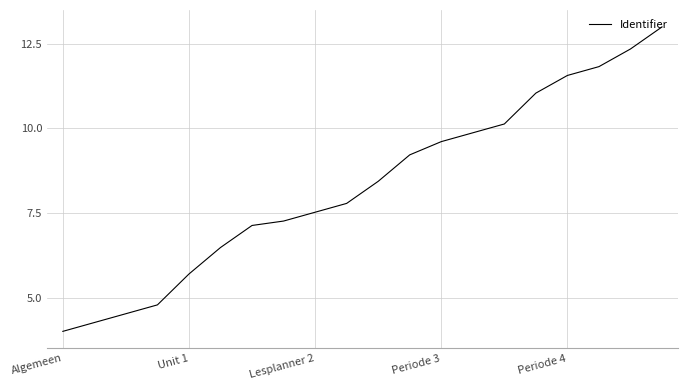

What is the maximum value shown in the chart?

13.0